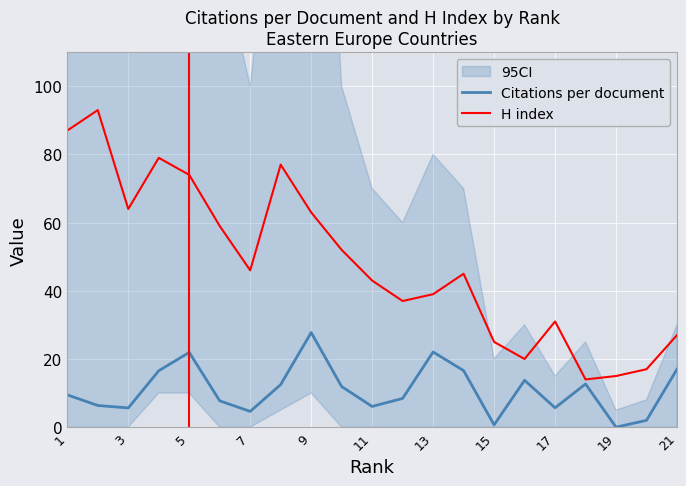

What is the maximum value for Citations per document?

27.8